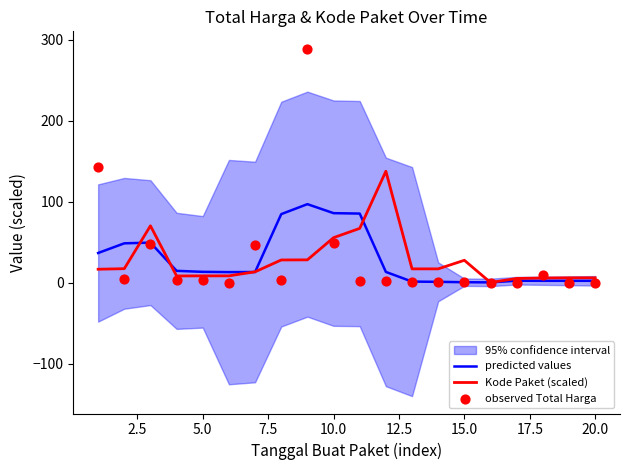

What is the maximum value for predicted values?

97.2